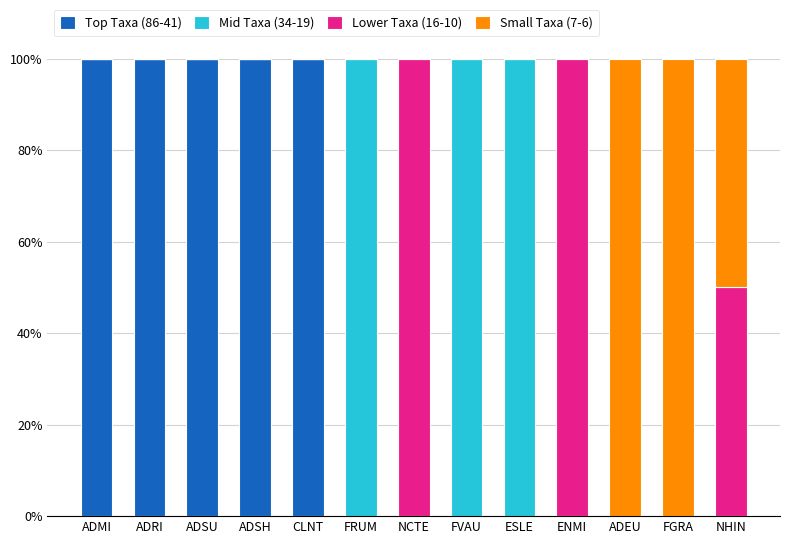

Are the bars grouped side by side (vs. stacked)?

No